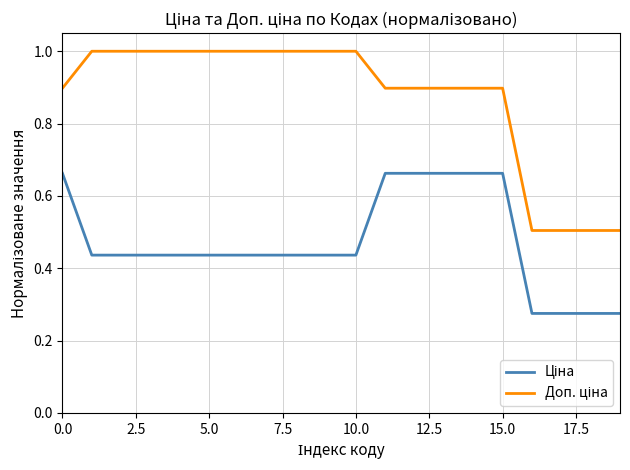

What is the greatest value displayed?

1.0